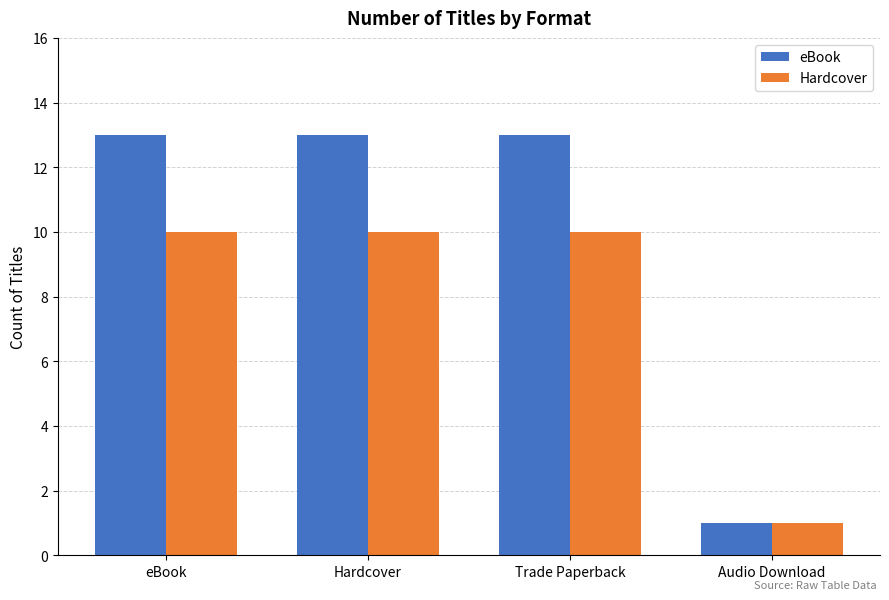

How many distinct data groups are displayed?

2